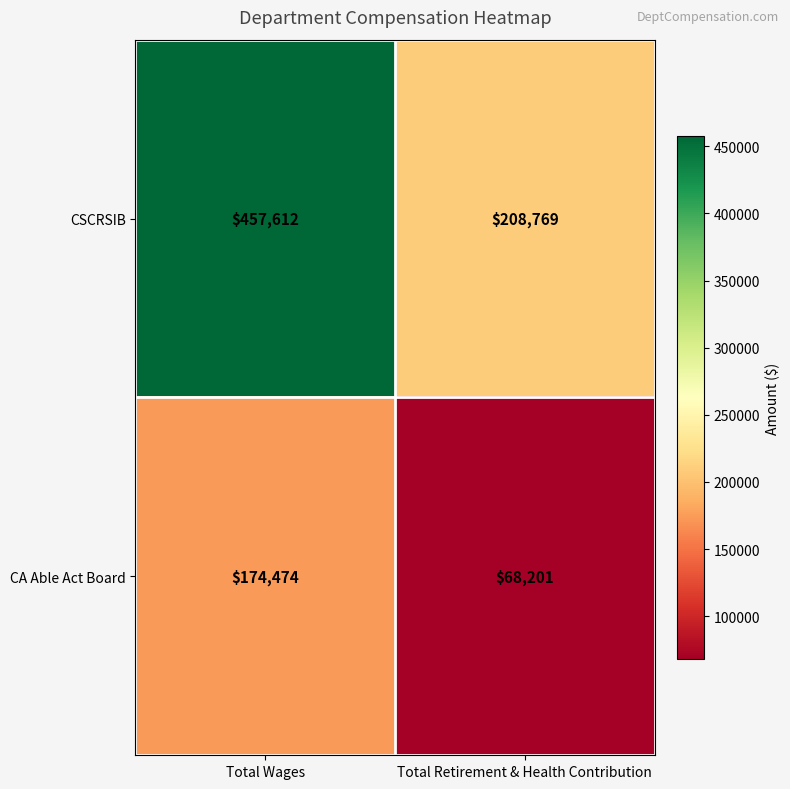

At which category is the sum across all series the highest?

Total Wages